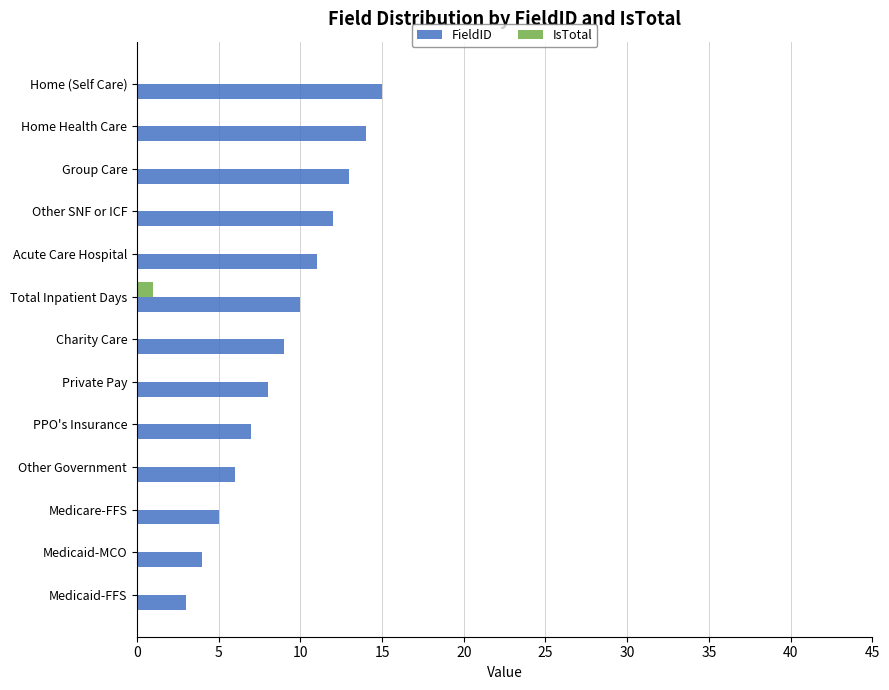

Which series has the largest total across all categories?

FieldID